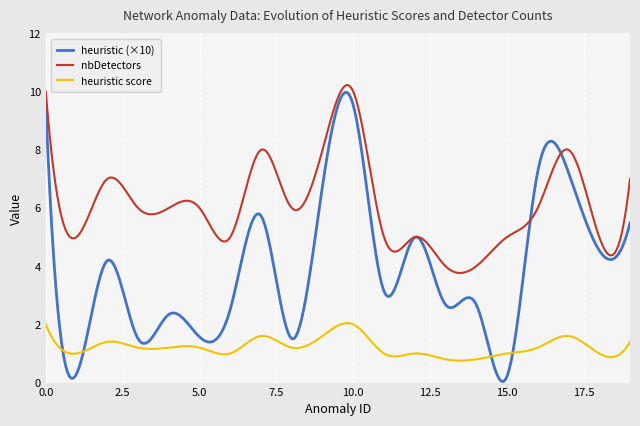

What is the minimum value for heuristic score?

0.8